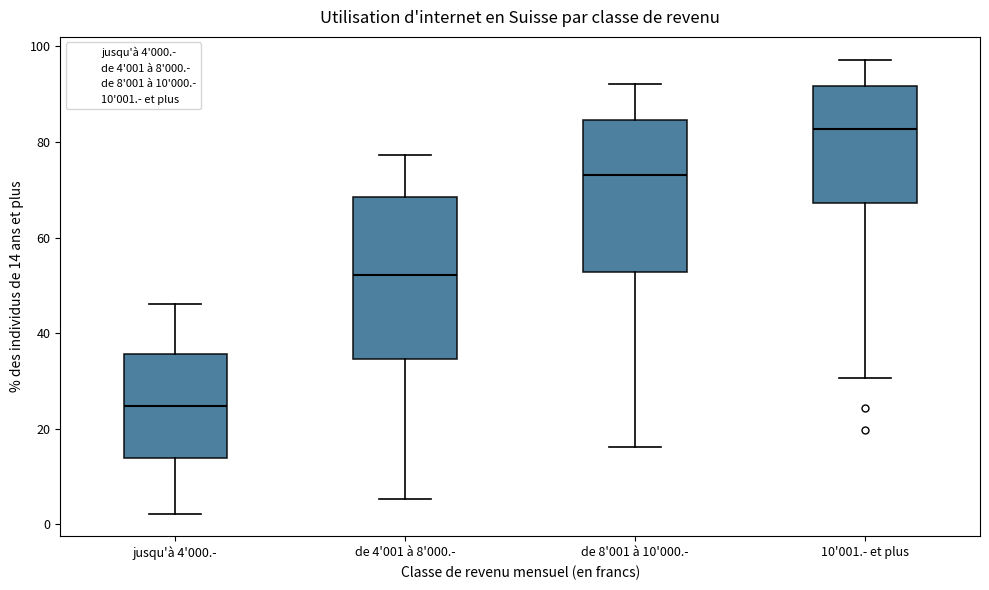

Reading left to right, read every box against the y-axis: the position of its median line, the range the box covers, and the ends of its whiskers. The values are not printed on the chart, so give them approximately, as read against the axis.

jusqu'à 4'000.-: median 24, box 14 to 36, whiskers 2 to 46
de 4'001 à 8'000.-: median 52, box 34 to 68, whiskers 6 to 78
de 8'001 à 10'000.-: median 74, box 52 to 84, whiskers 16 to 92
10'001.- et plus: median 82, box 68 to 92, whiskers 30 to 98